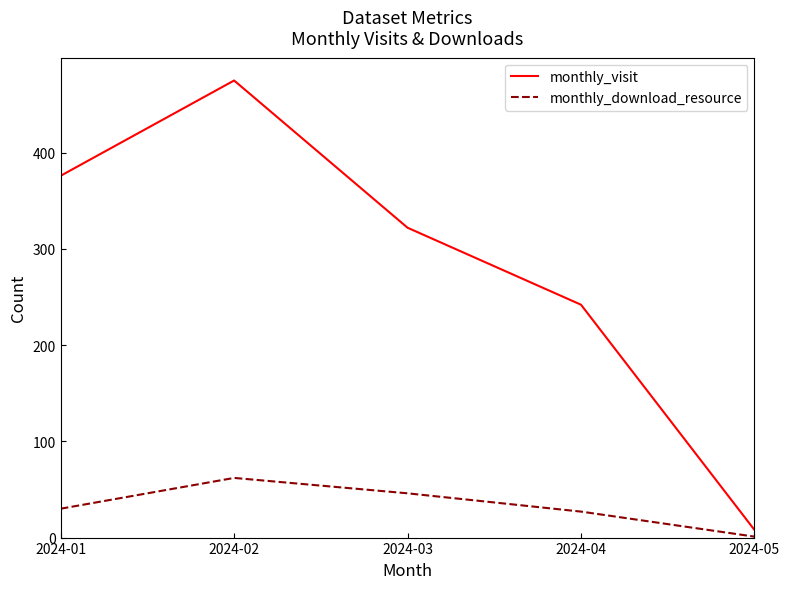

Rank the series by their average value, from lowest to highest.

monthly_download_resource, monthly_visit